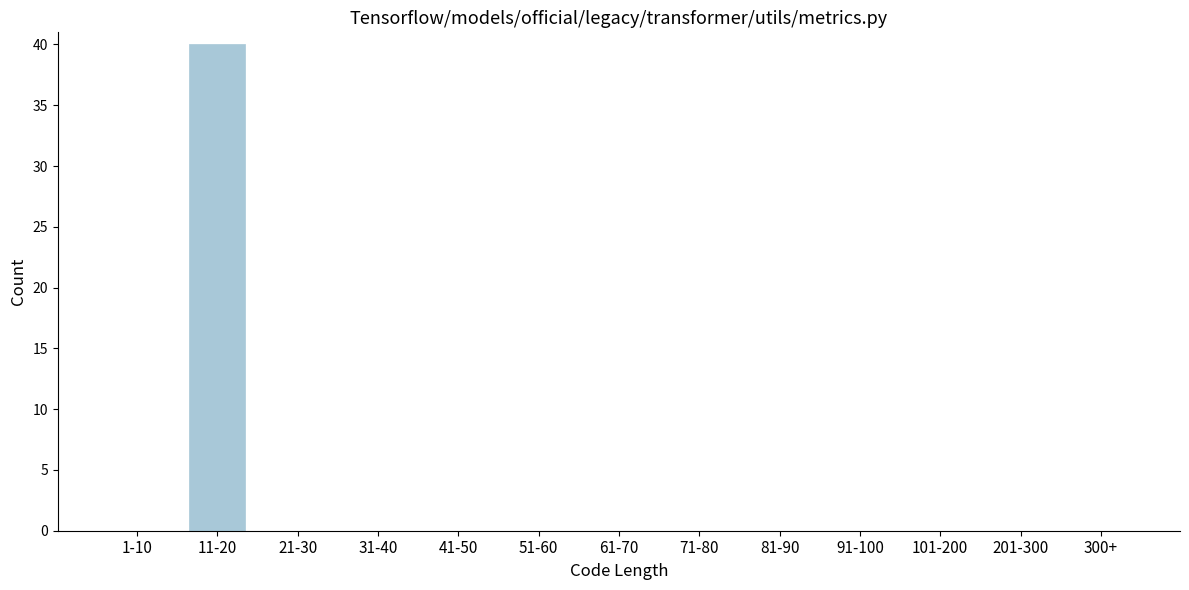

Reading left to right, extract all data points from this chart.

1-10=0	11-20=40	21-30=0	31-40=0	41-50=0	51-60=0	61-70=0	71-80=0	81-90=0	91-100=0	101-200=0	201-300=0	300+=0